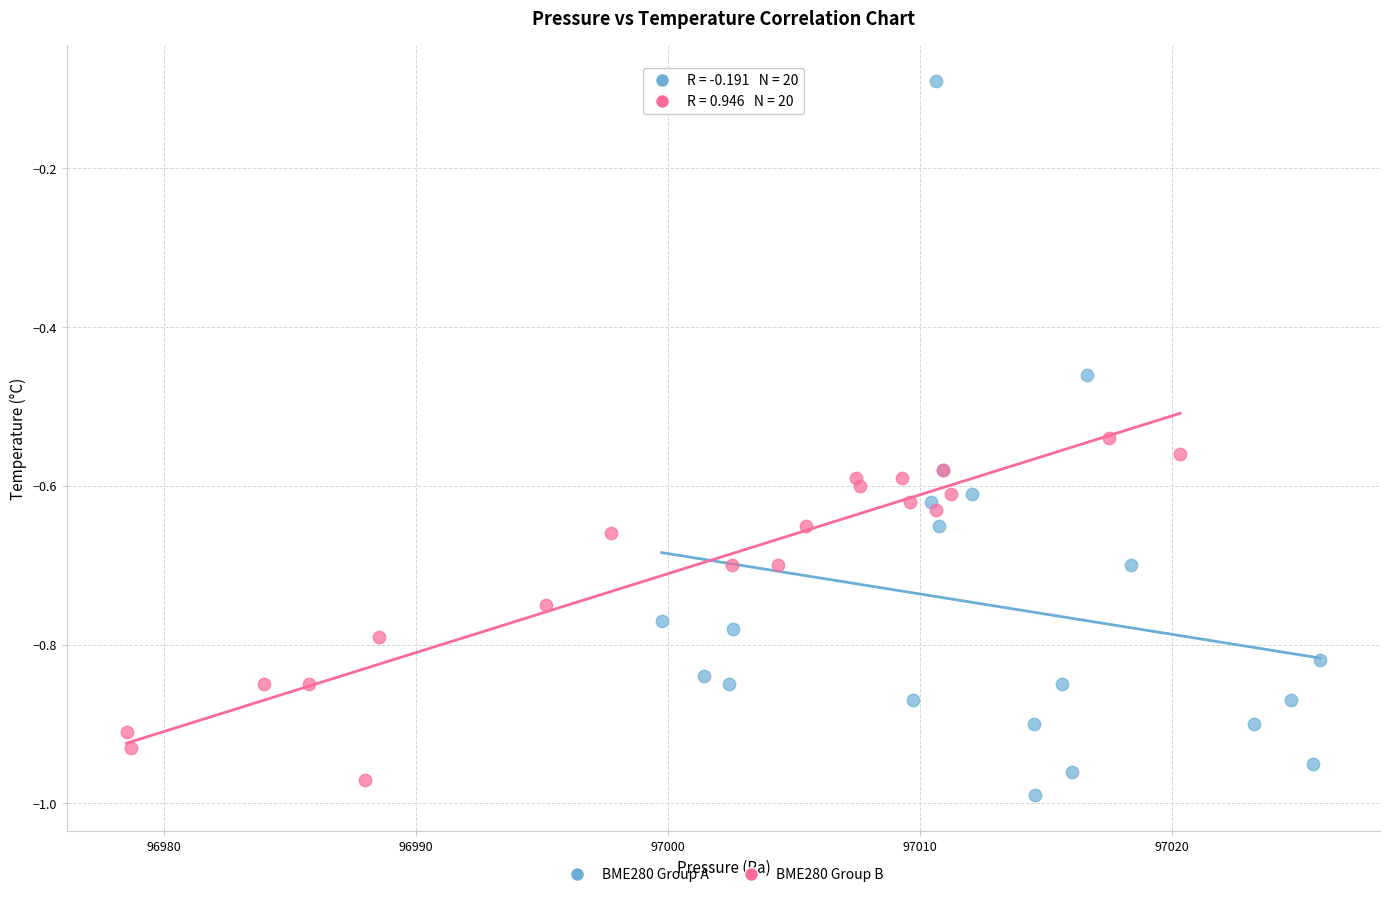

Which series contains the highest Y value?

BME280 Group A